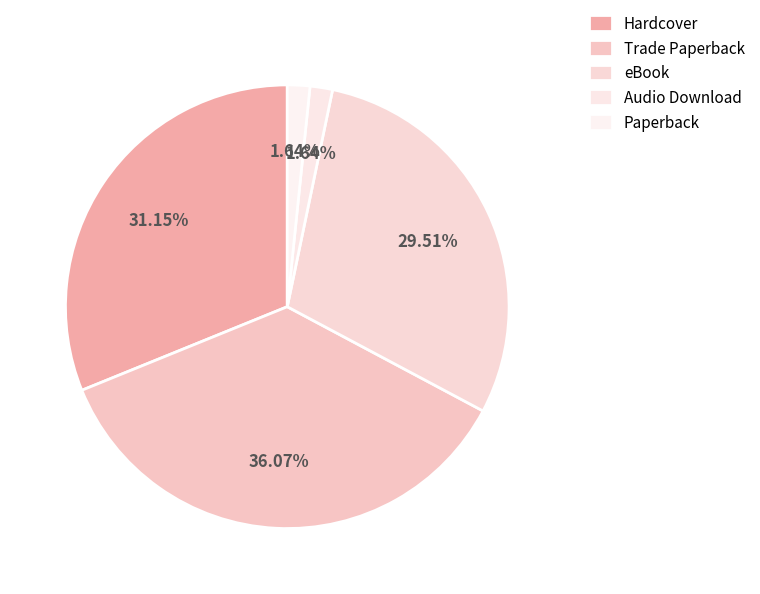

Approximately how many times larger is the value at Paperback compared to Audio Download?

1.0